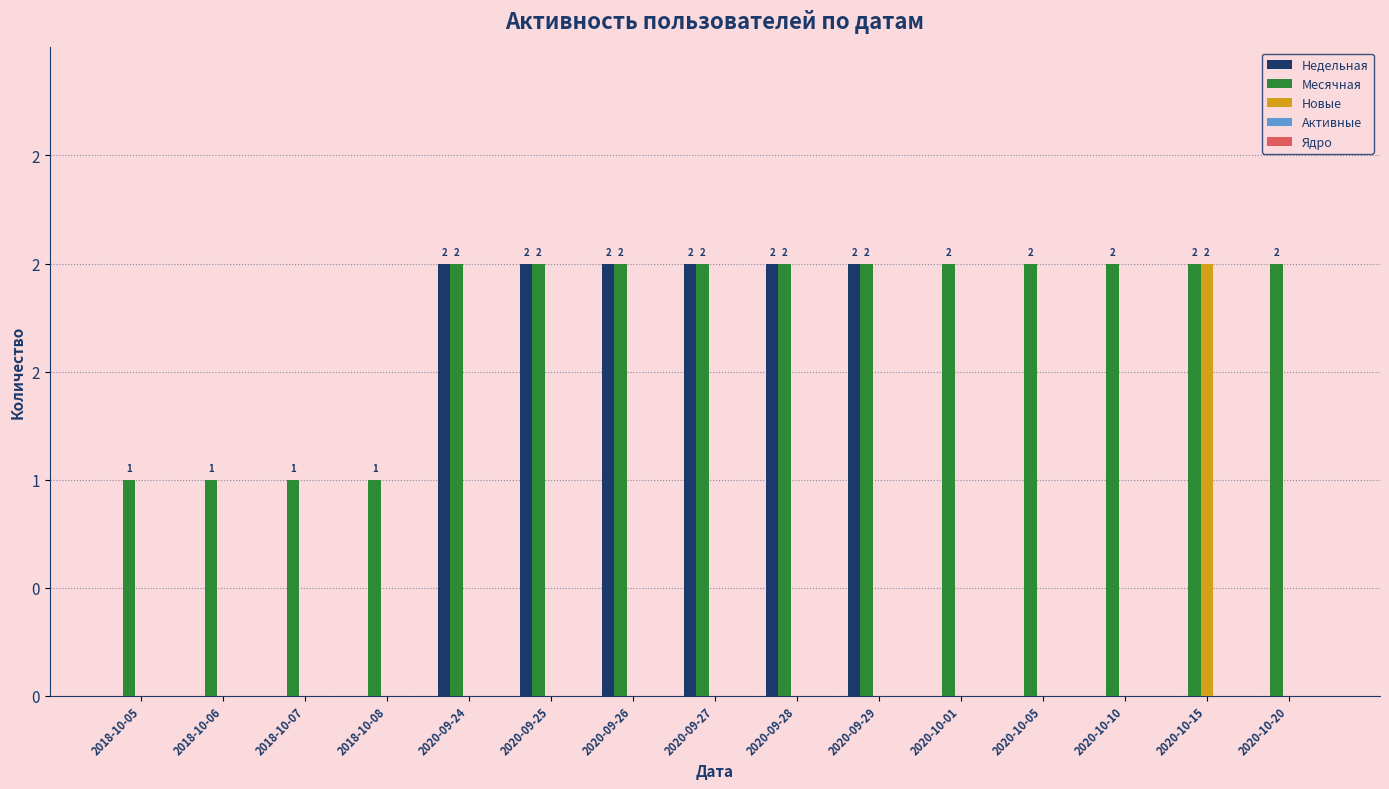

Are the bars horizontal?

No